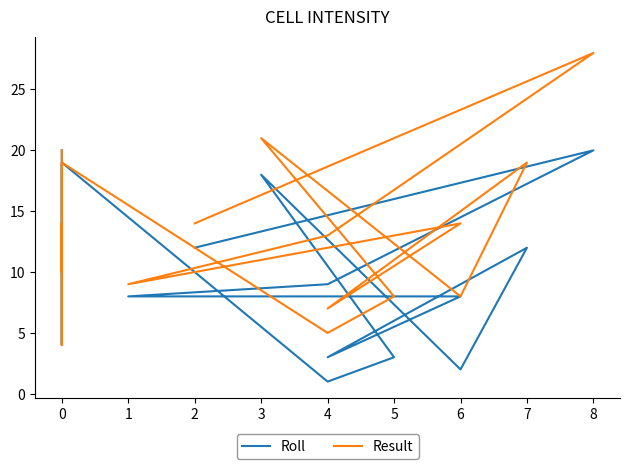

Which series changed the most between 7 and 4?

Result